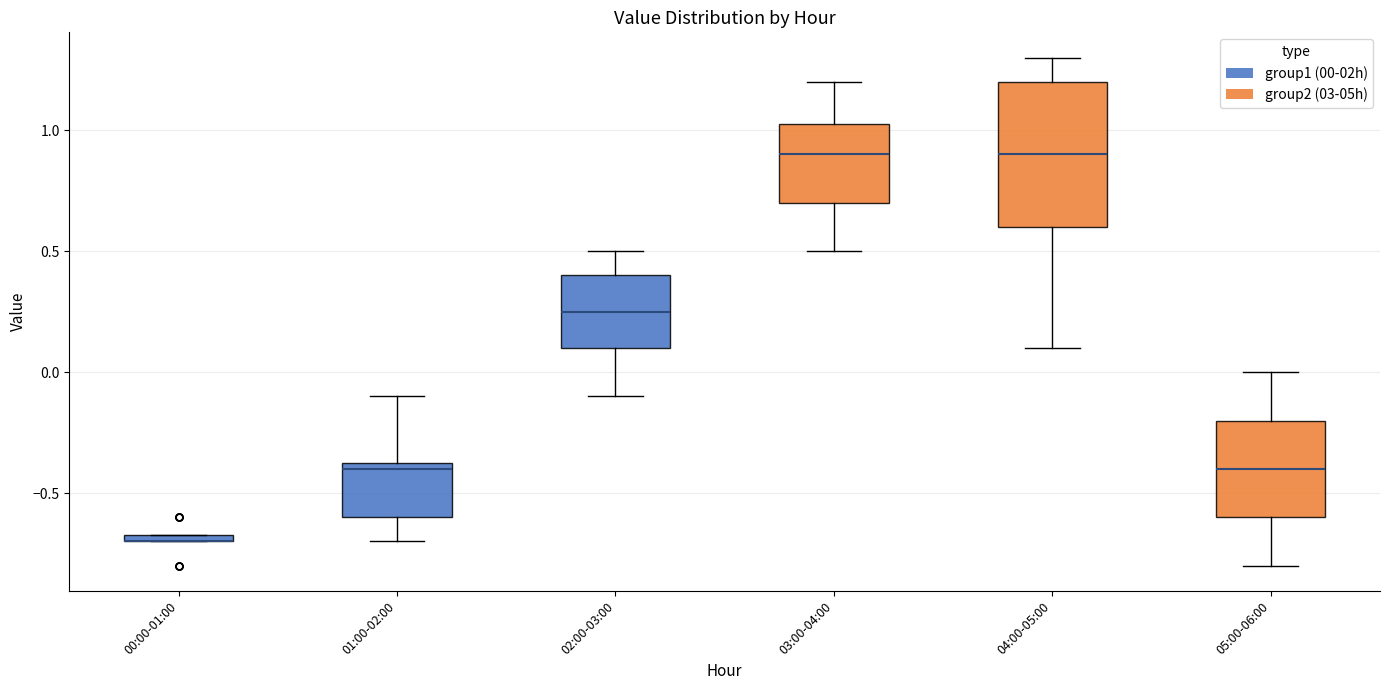

Which box is the tallest, from its lower edge to its upper edge?

04:00-05:00